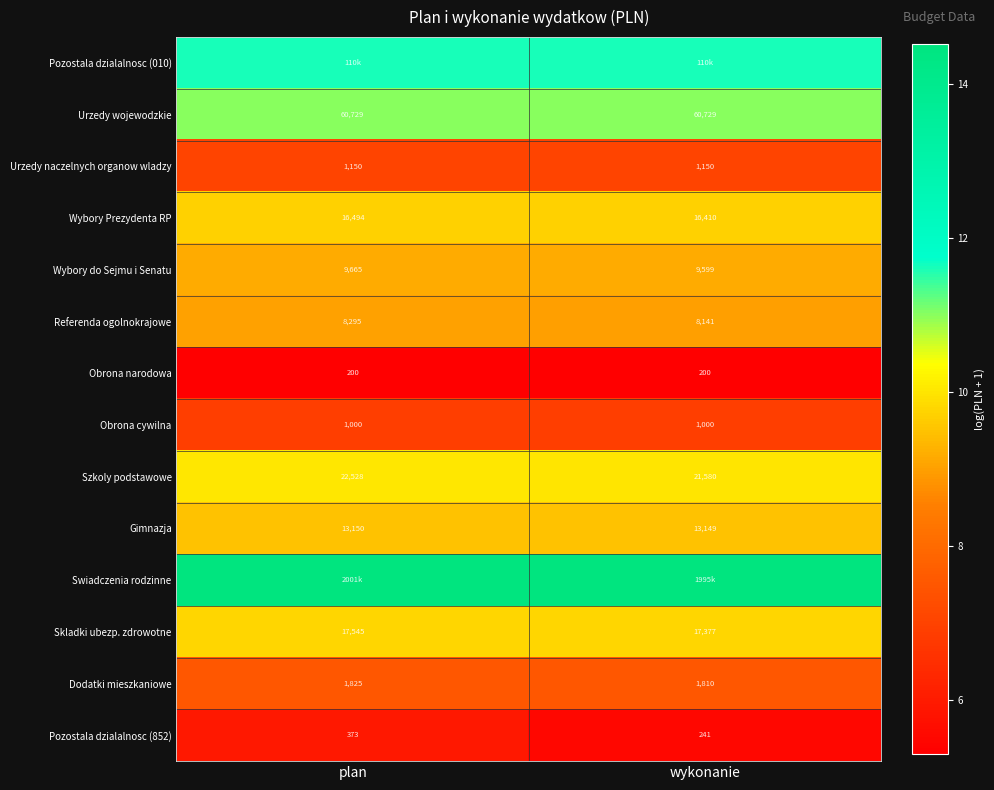

How many series are shown in this chart?

14